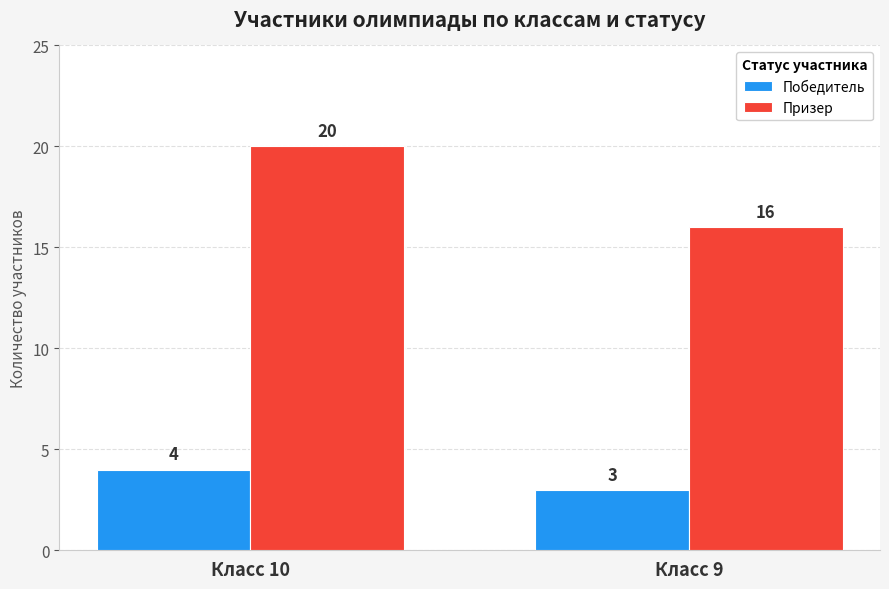

What is the sum of the Победитель values at Класс 10 and Класс 9?

7